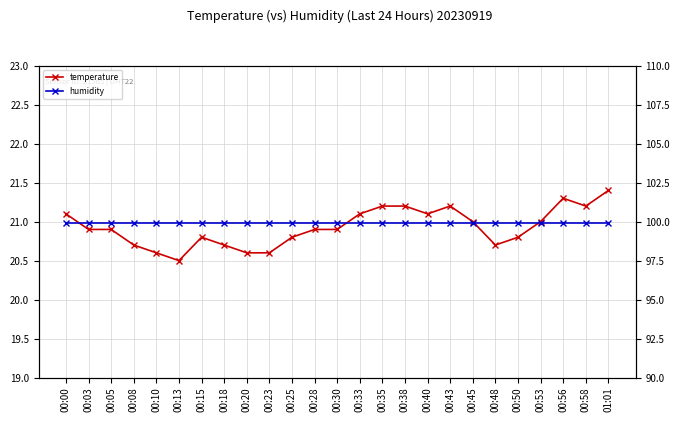

What are all the series names shown in the legend?

temperature, humidity